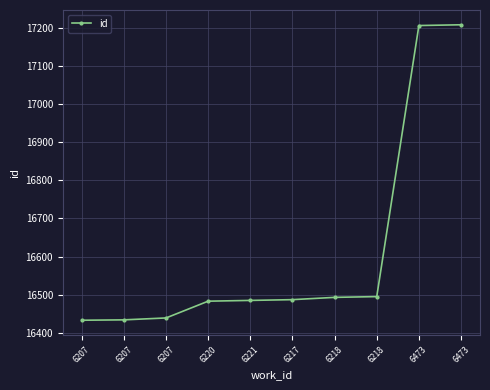

How many series are shown in this chart?

1